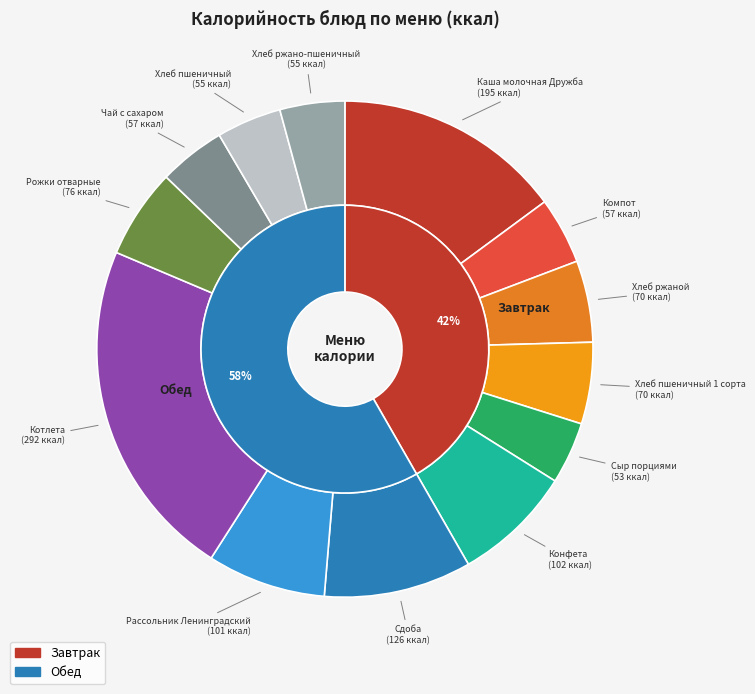

Combined, do Каша молочная Дружба and Компот account for over 50%?

No